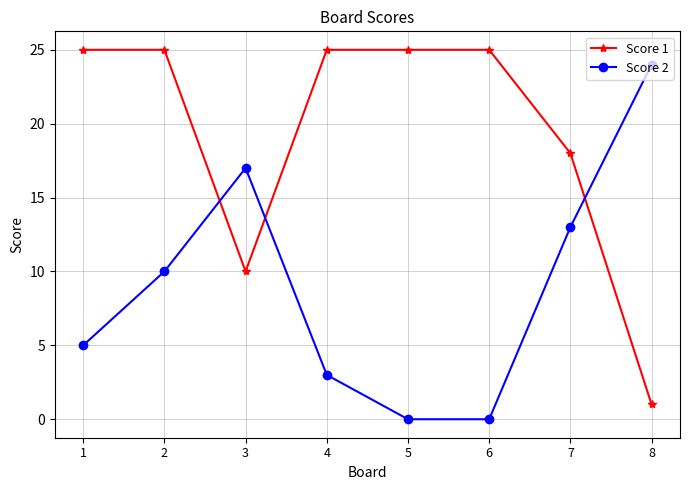

What is the difference between the second highest and second lowest values in the Score 1 series?

15